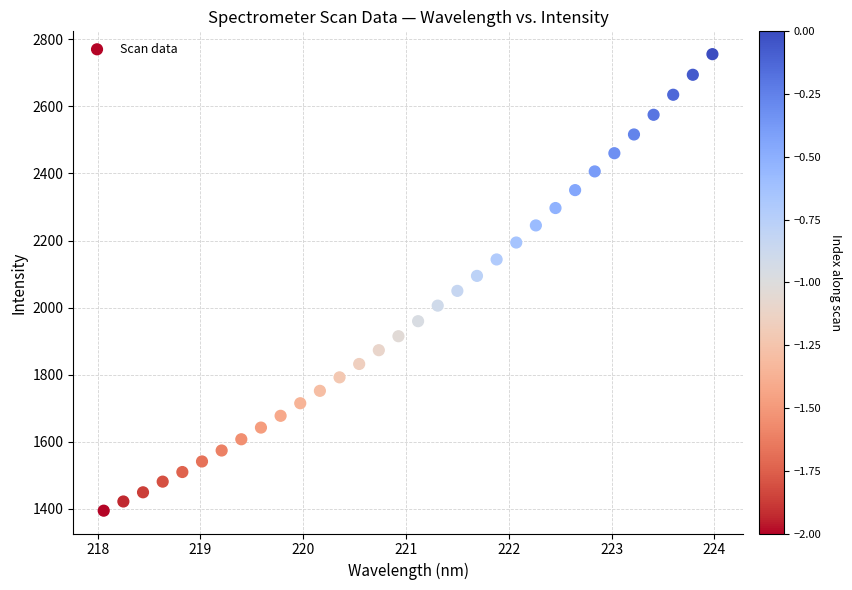

What is the range of Y values (max minus min)?

1361.3